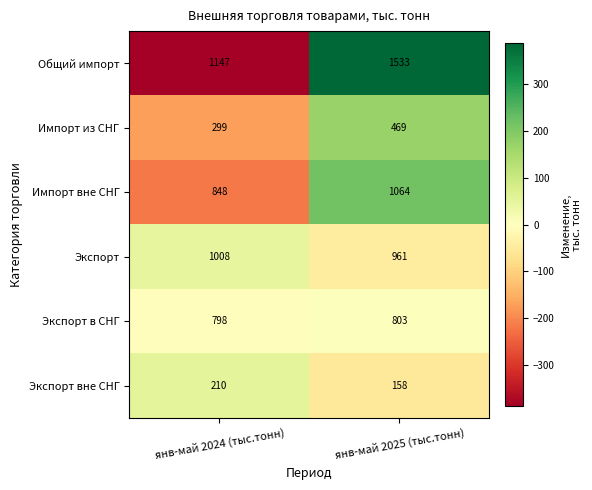

At which label is Импорт из СНГ closest to 384?

янв-май 2024 (тыс.тонн)